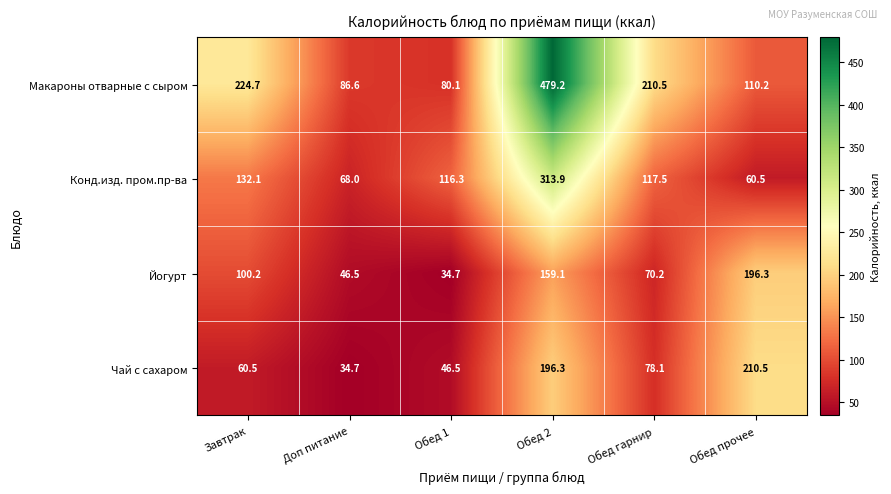

What is the total value across all series at Обед прочее?

577.5